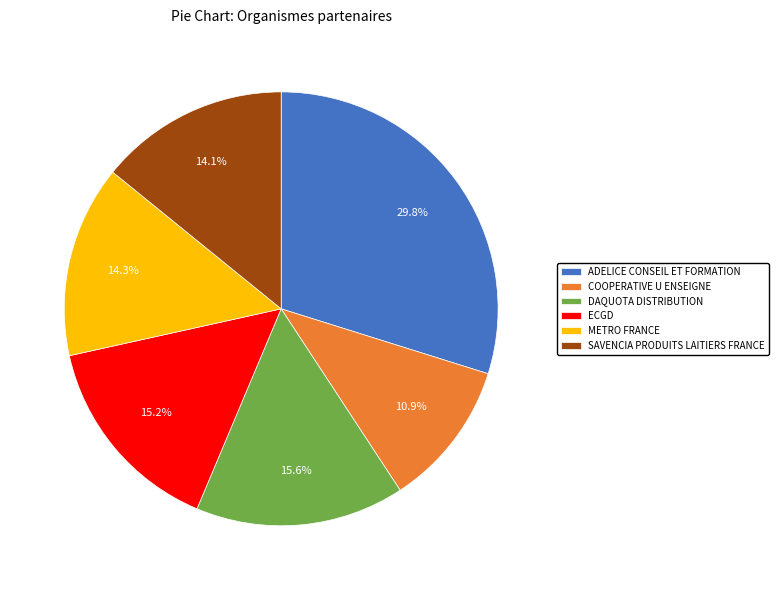

Which slice is the largest?

ADELICE CONSEIL ET FORMATION